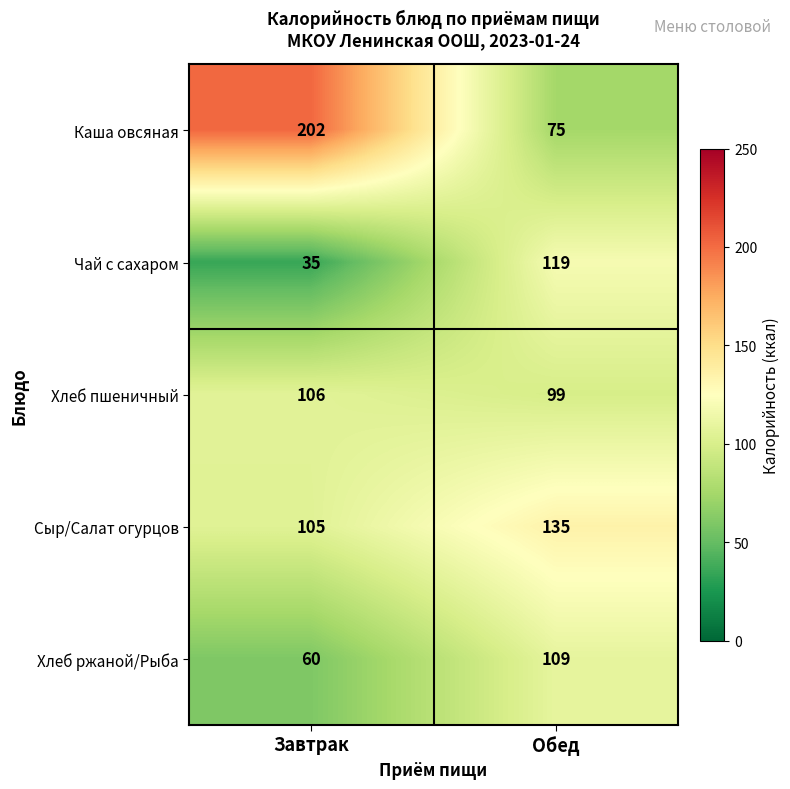

How many categories are shown in the chart?

2